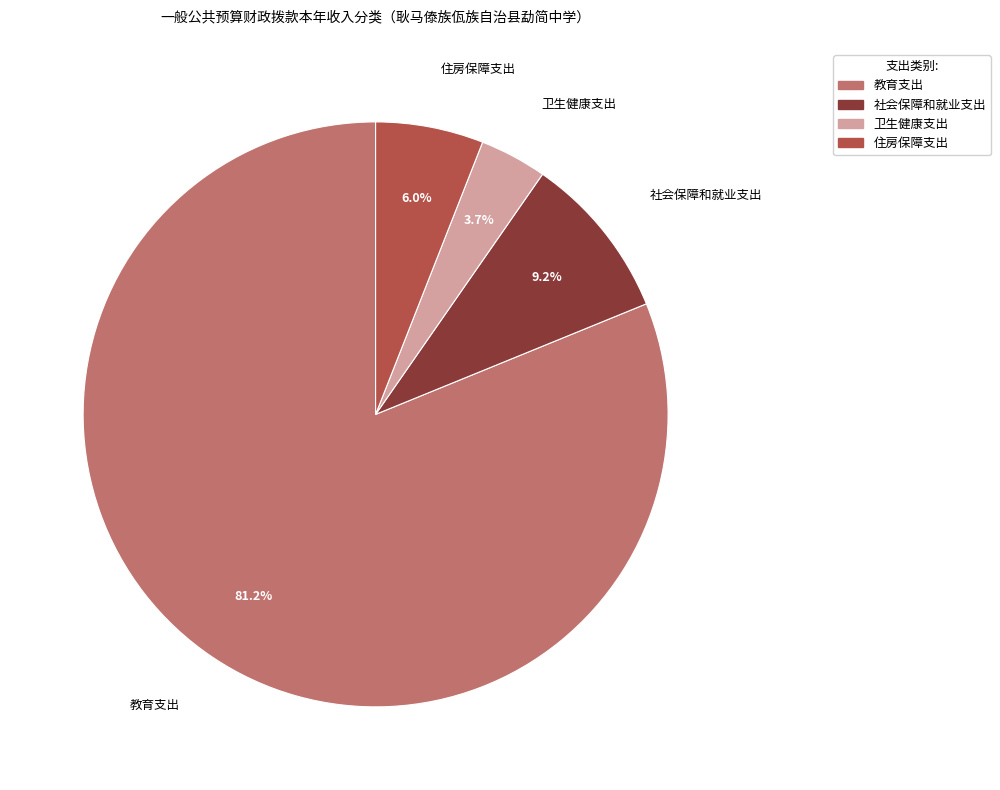

To the nearest percent, what is the difference between the 社会保障和就业支出 and 卫生健康支出 slice percentages?

5%